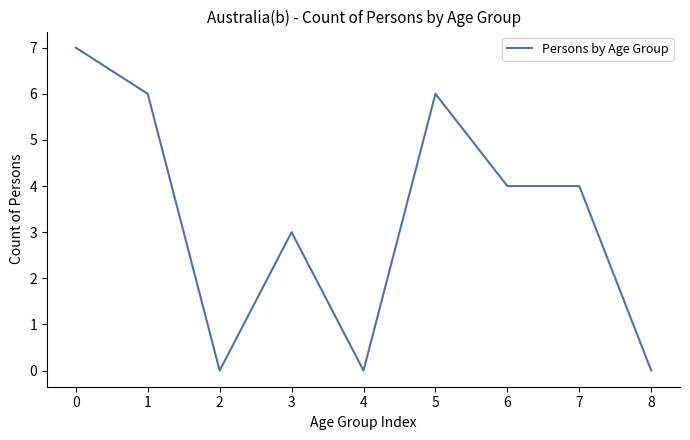

At which label is the value closest to 3?

3